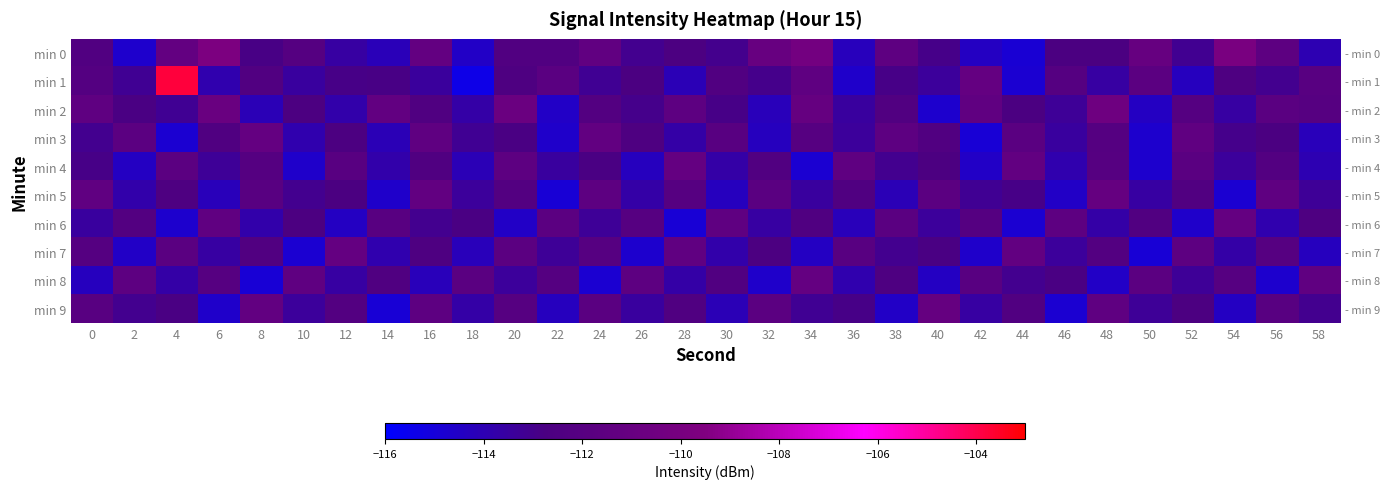

What is the sum of all min 5 values?

-3388.3